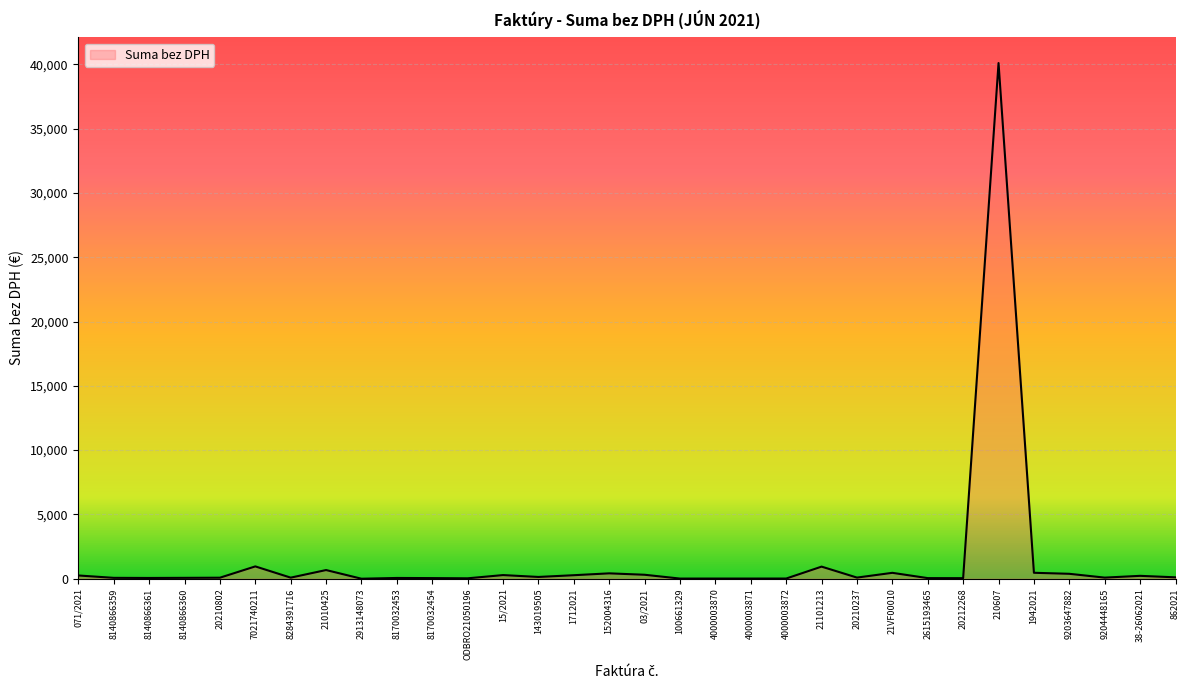

Which label corresponds to the largest value in the chart?

210607